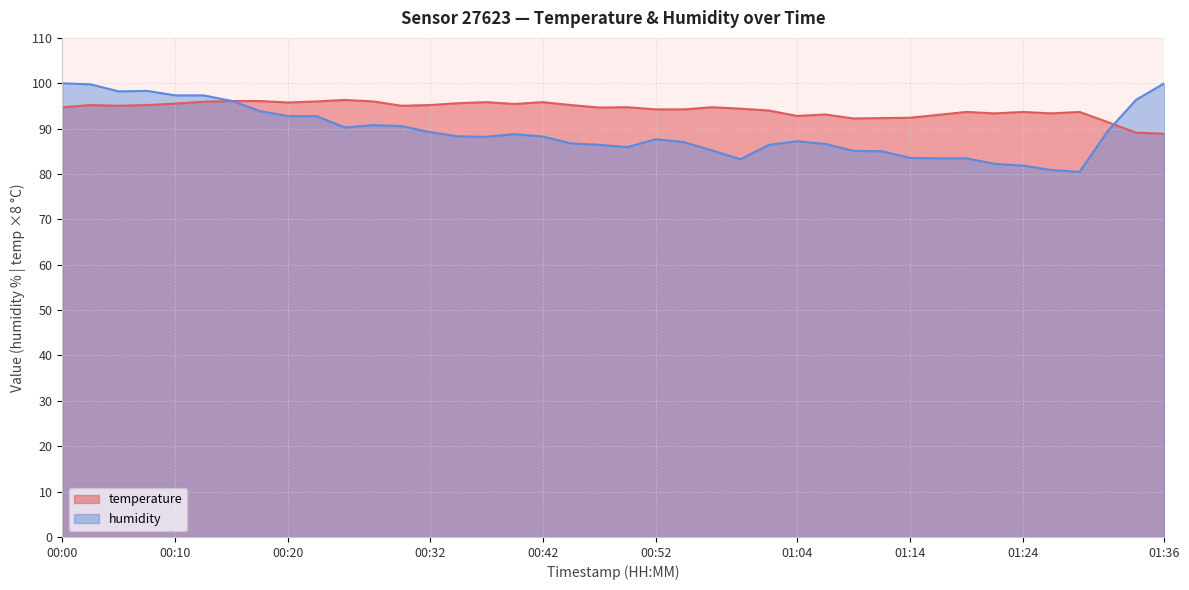

What is the greatest value displayed?

100.0